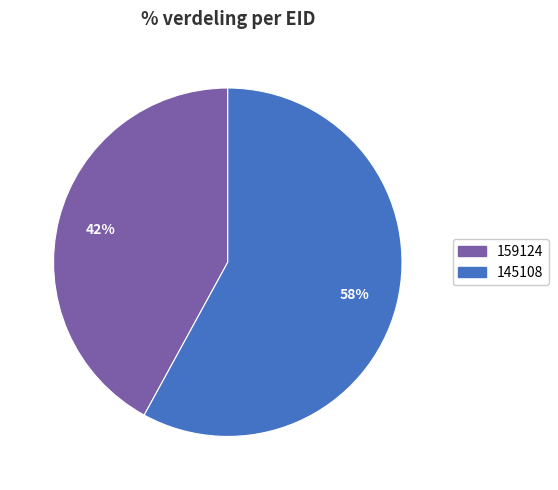

The 145108 slice represents 49% of the pie. True or false?

False